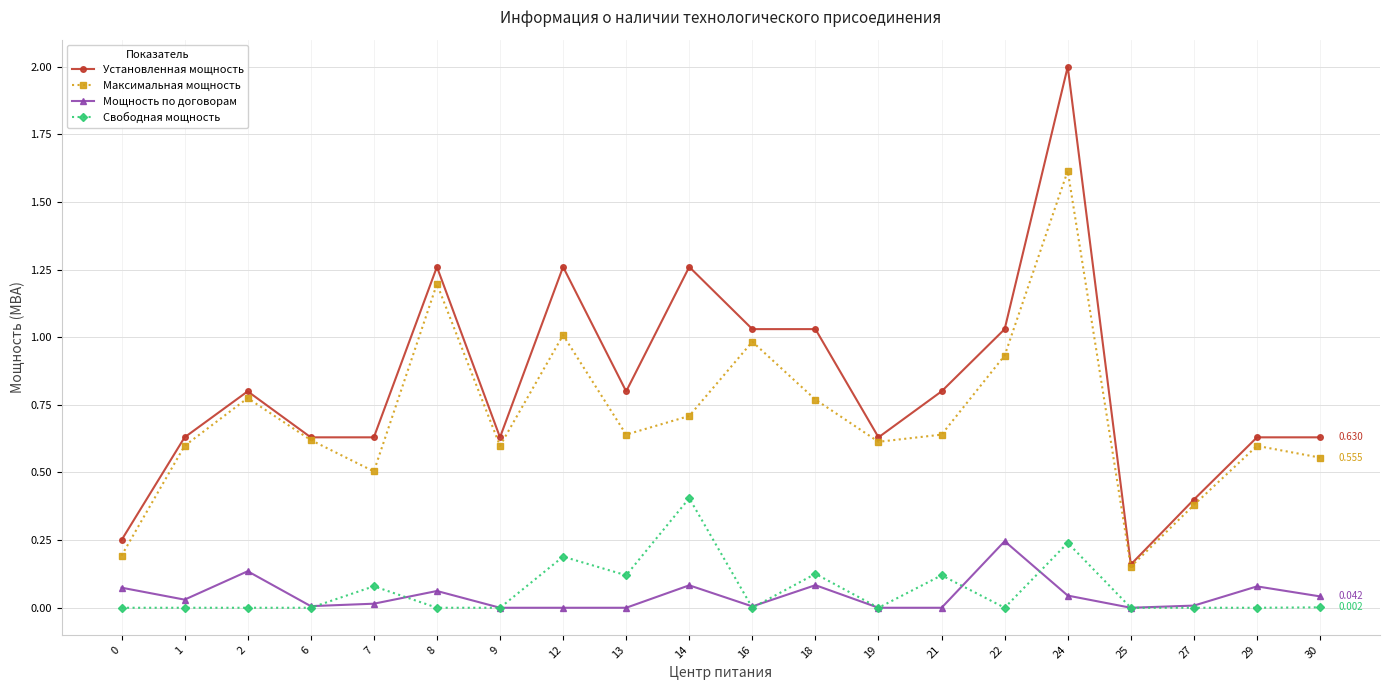

True or false: Установленная мощность has more than 1 points higher than both neighbors.

True